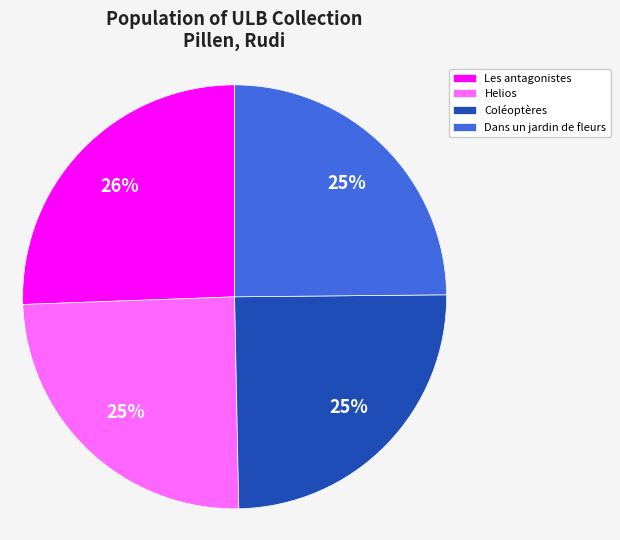

Count the number of slices in the pie.

4